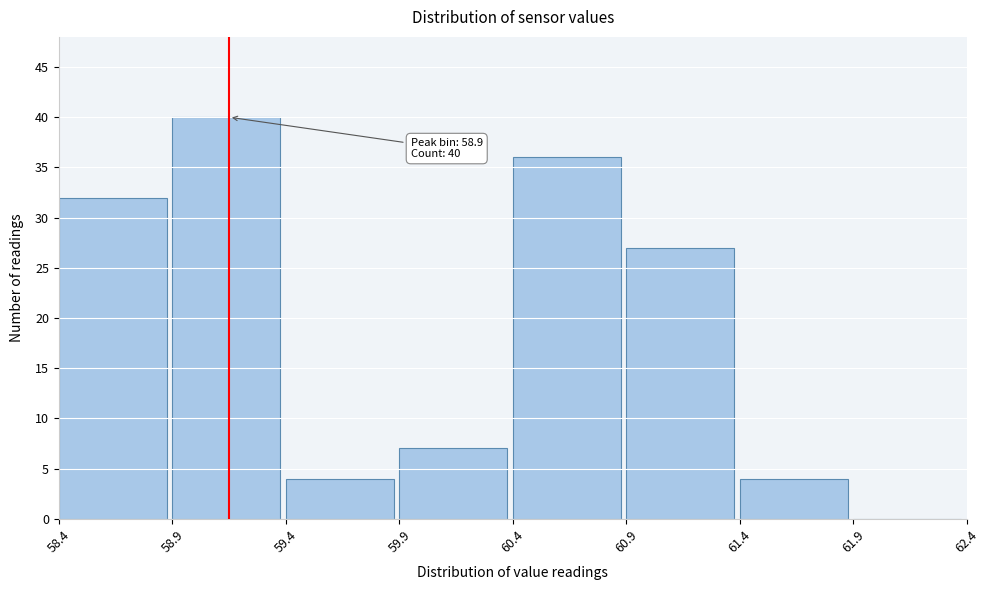

Which range on the x-axis has the tallest bar?

58.9 to 59.4